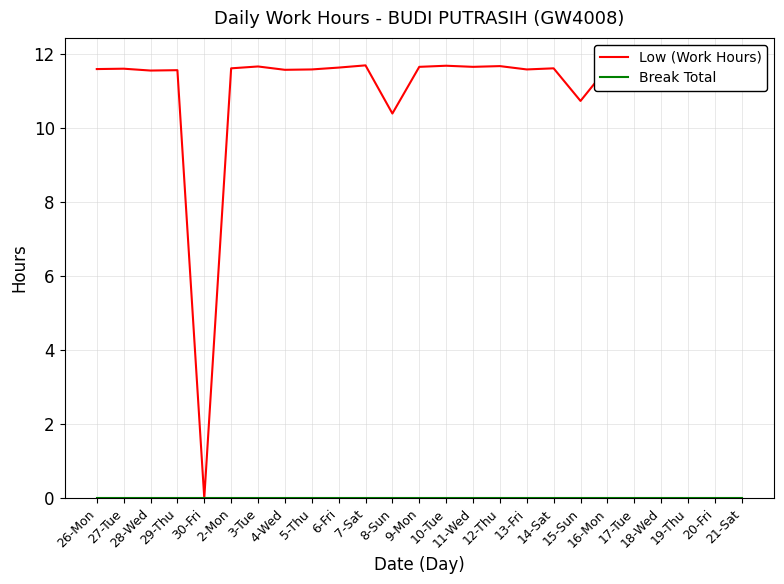

Between 11-Wed and 3-Tue, which is larger?

3-Tue